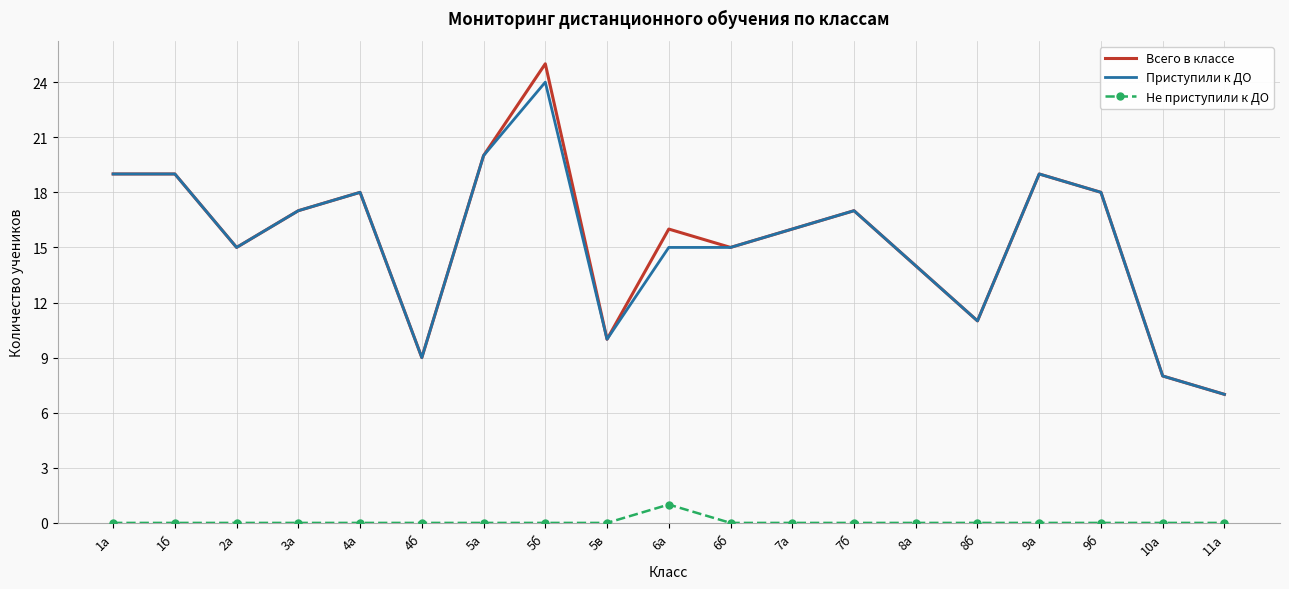

Rank the series by their maximum value, from lowest to highest.

Не приступили к ДО, Приступили к ДО, Всего в классе